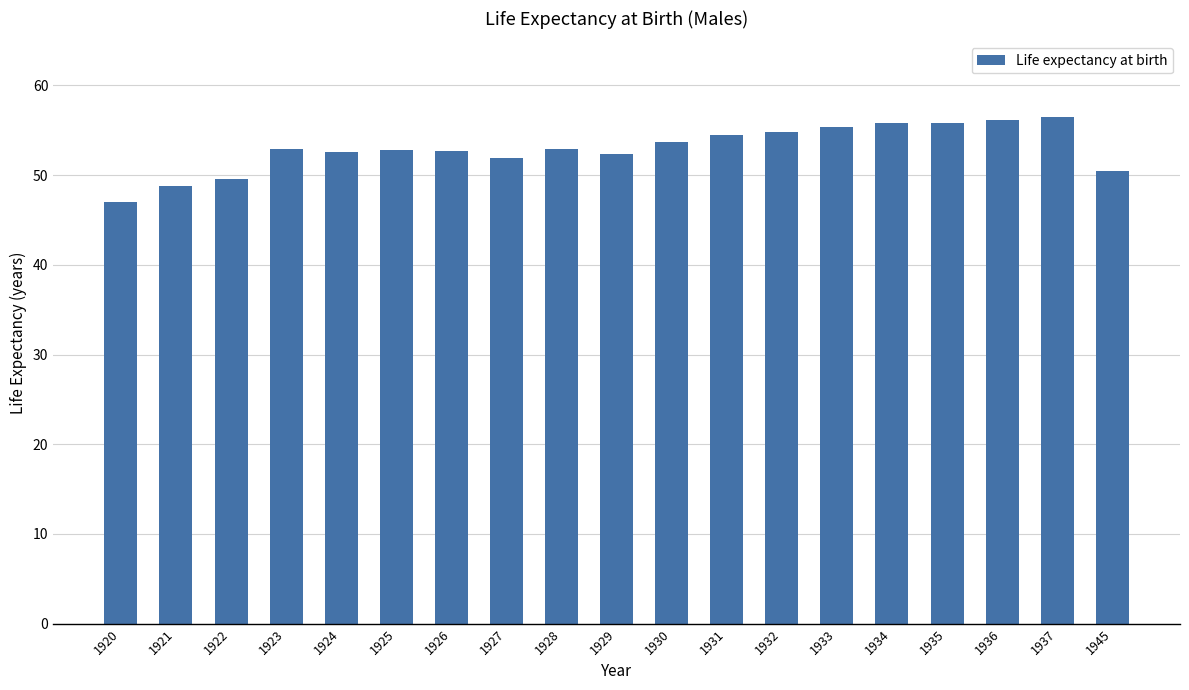

What is the sum of all values?

1006.7